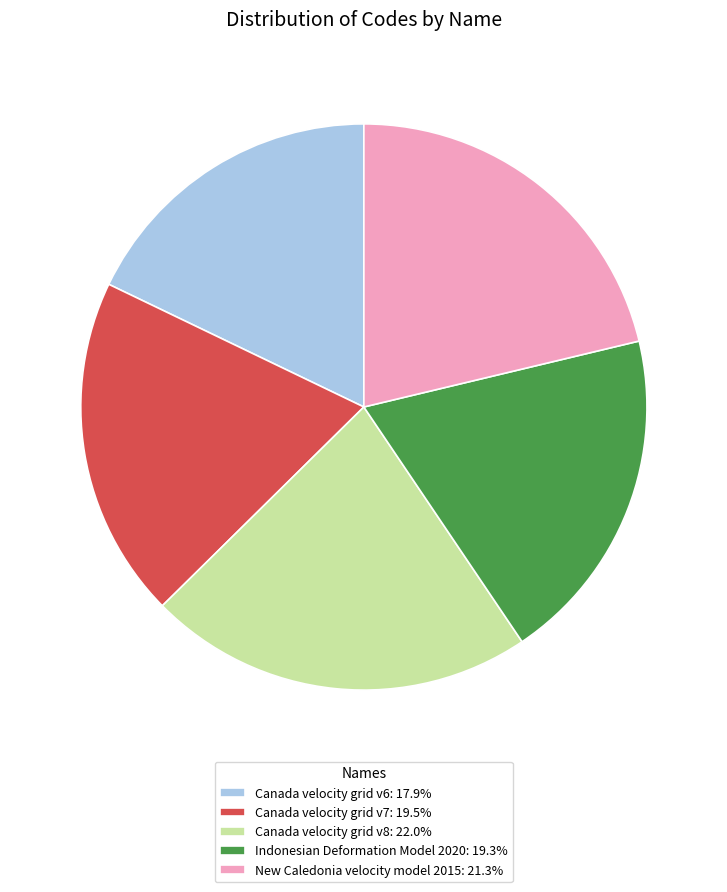

Approximately how many times larger is the value at Canada velocity grid v8: 22.0% compared to Canada velocity grid v6: 17.9%?

1.2